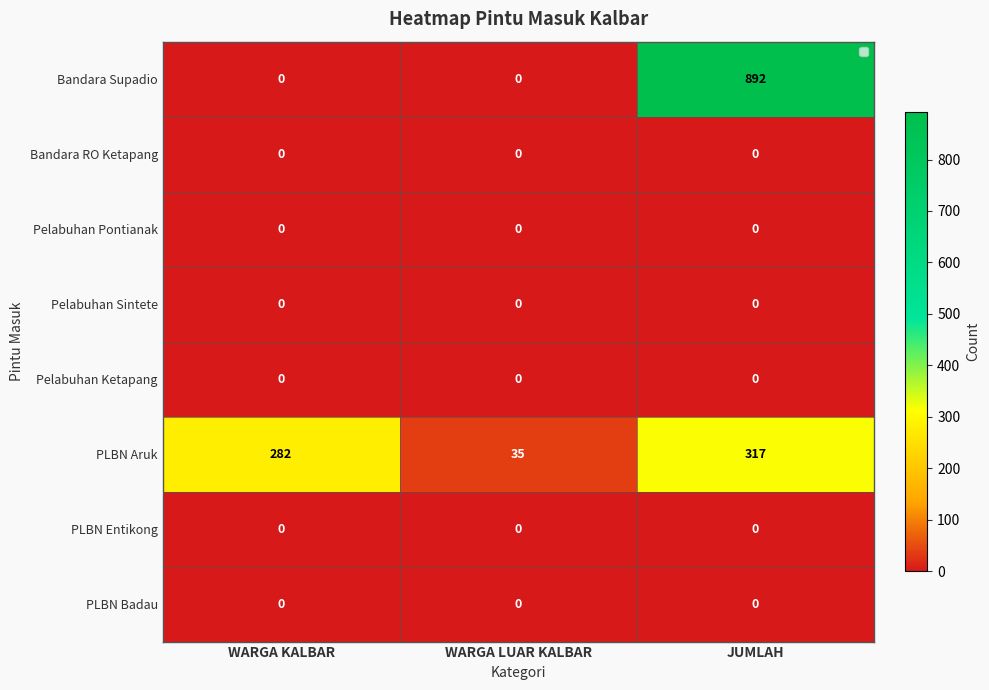

At which category is the sum across all series the highest?

JUMLAH